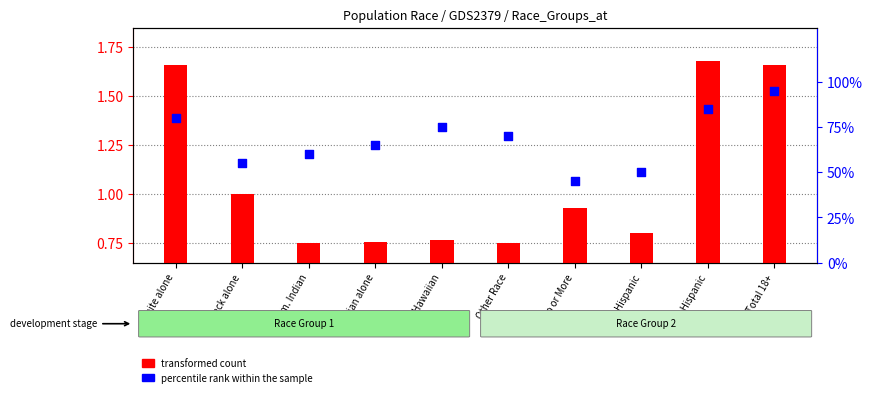

What is the total value across all series at Two or More?

1.4